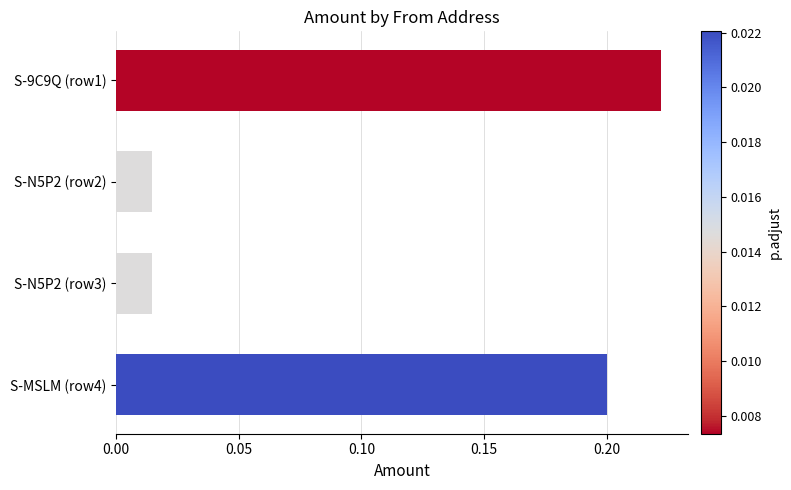

What is the sum of all values?

0.5